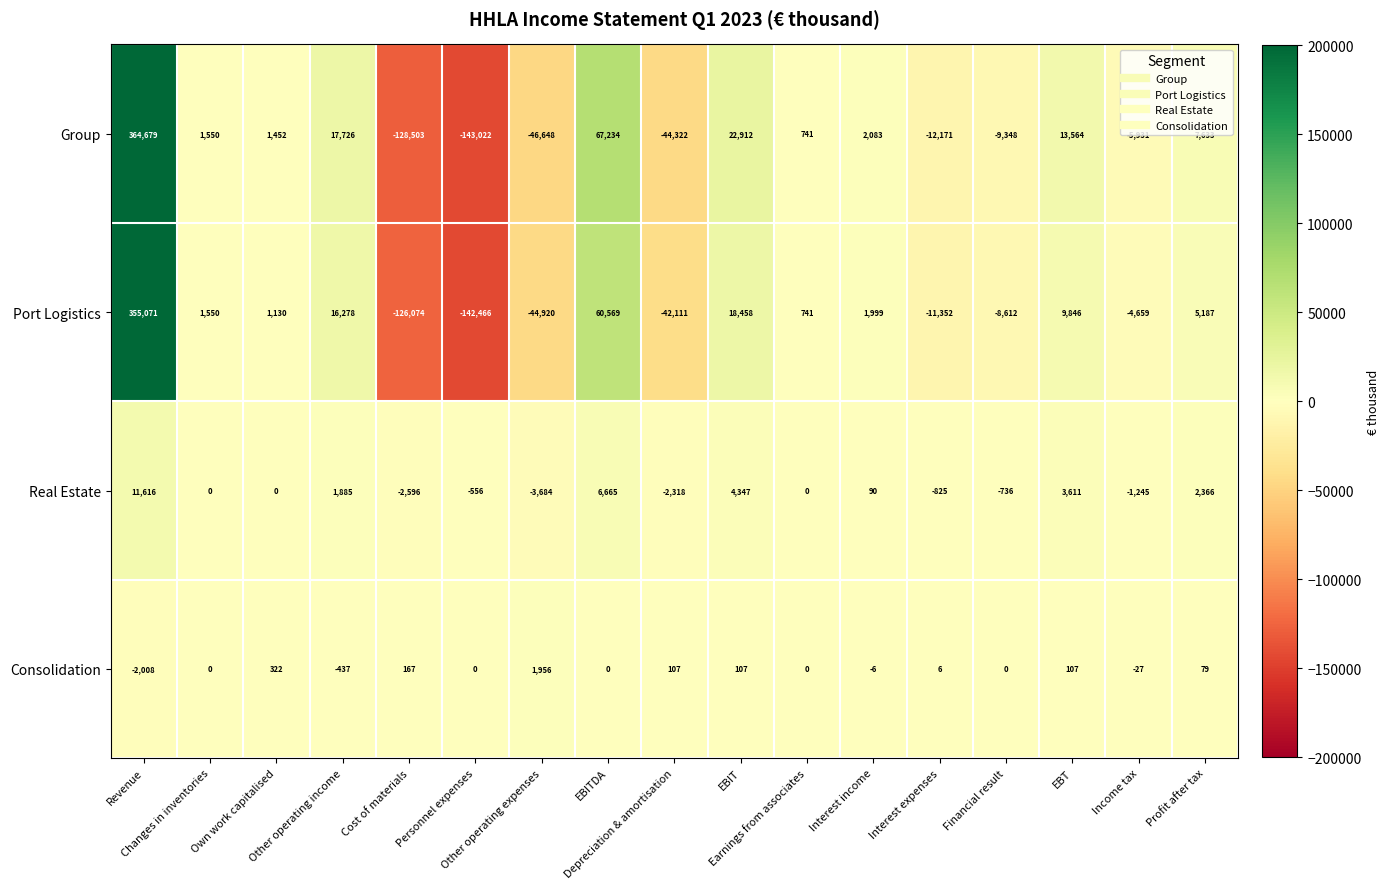

What is the sum of all Real Estate values?

18620